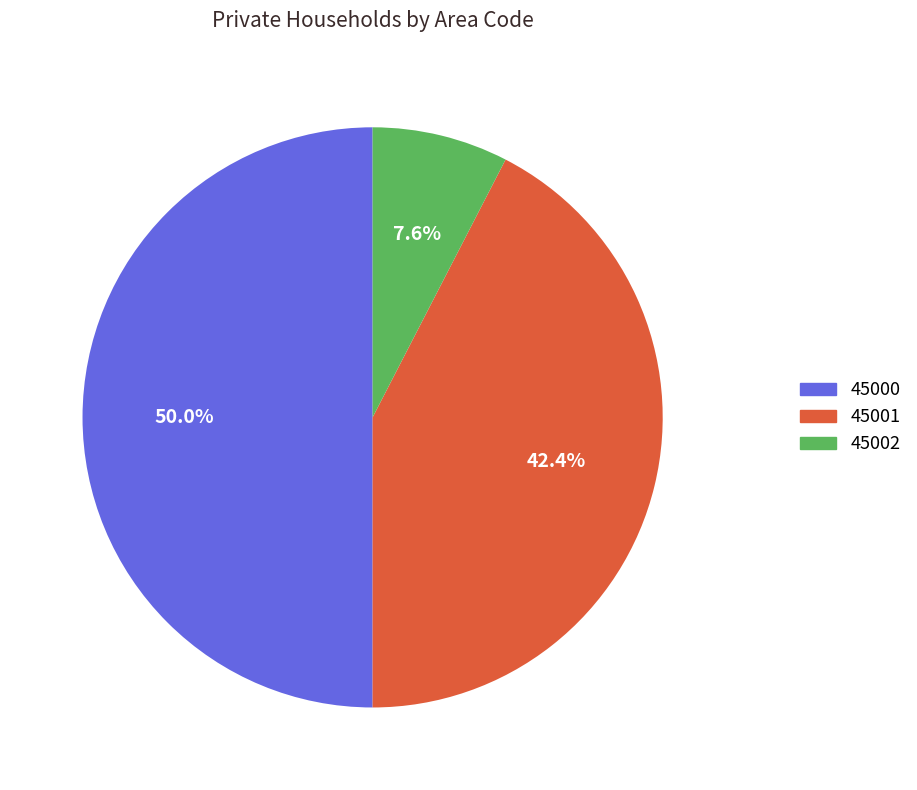

To the nearest percent, what percentage of the pie is 45000?

50%